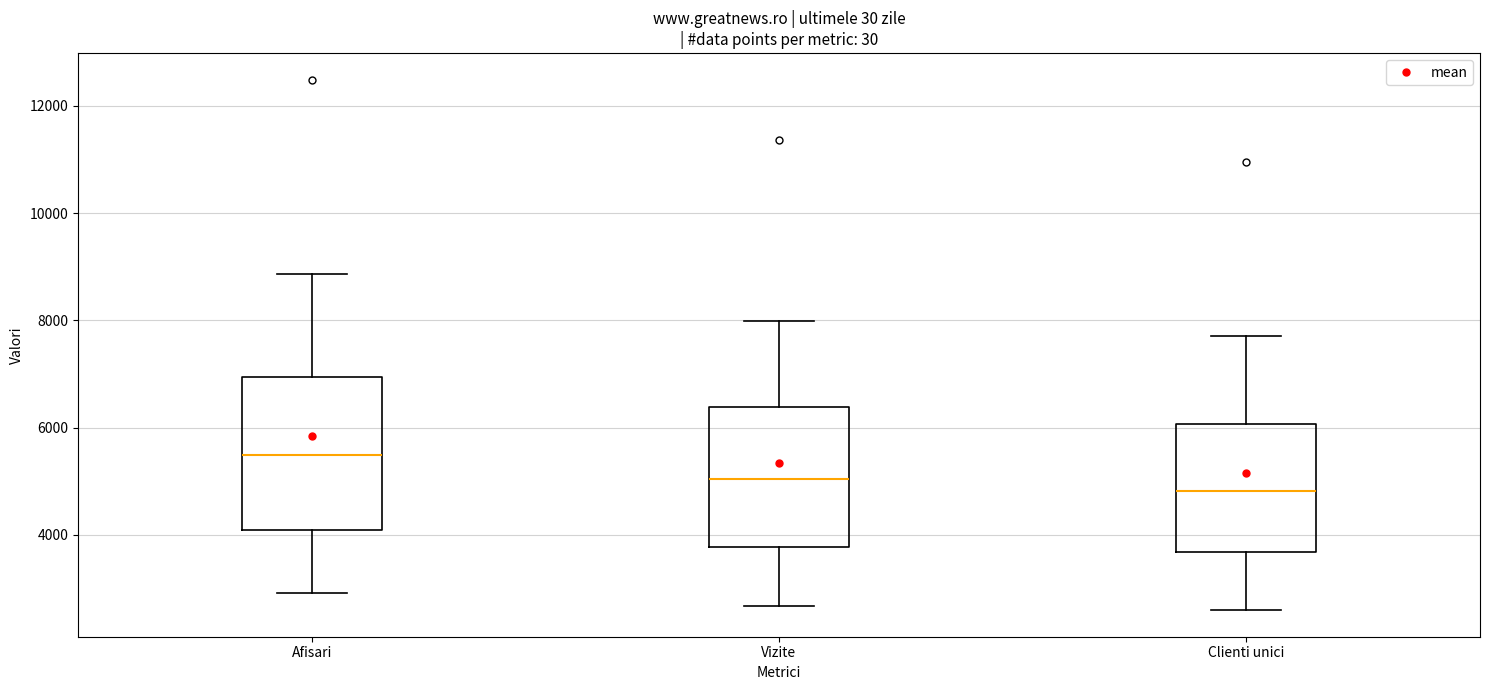

Where is the upper edge of the box for Afisari on the y-axis? The values are not printed on the chart, so give them approximately, as read against the axis.

7000